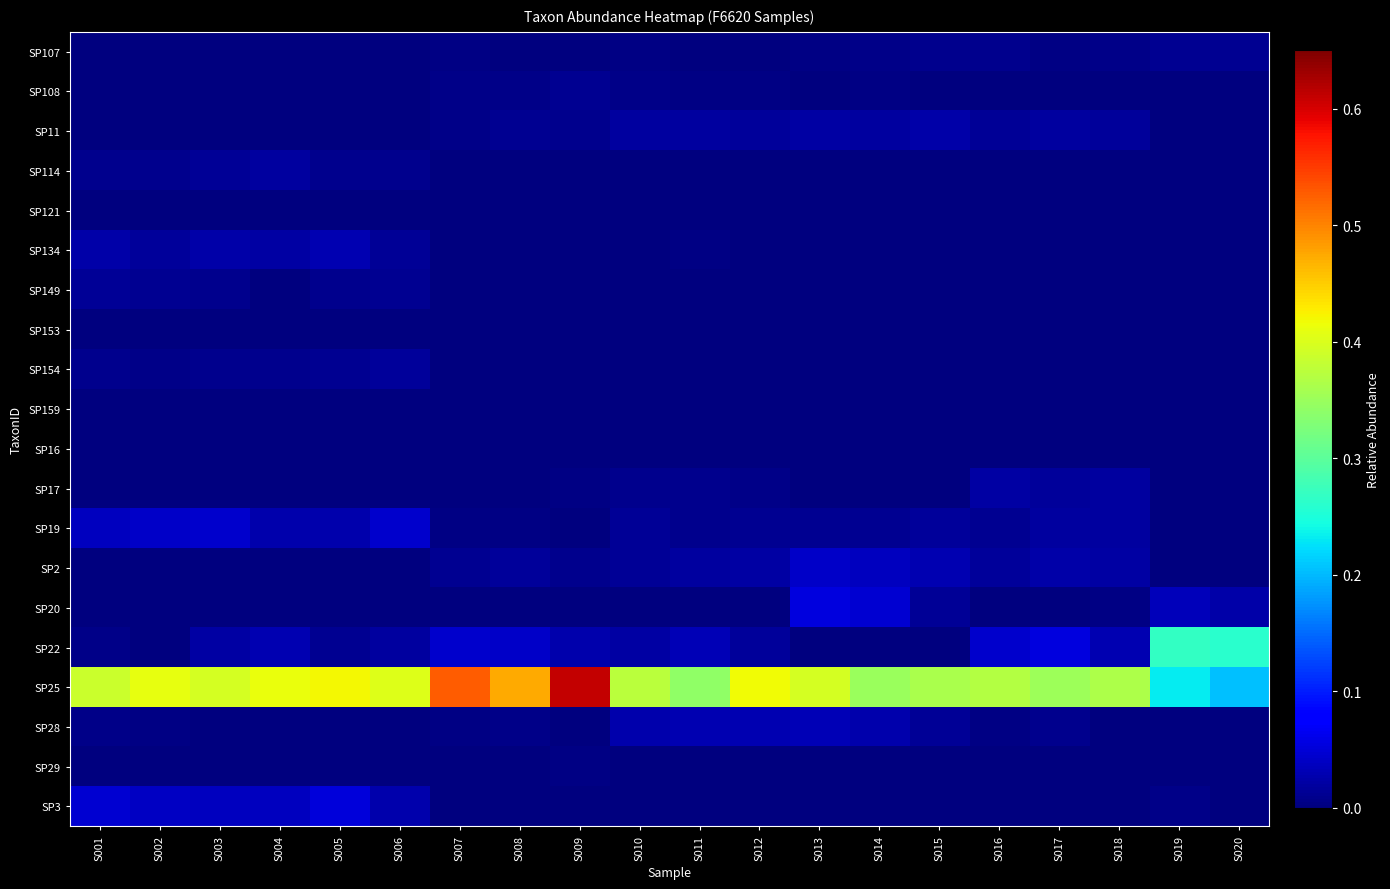

Reading left to right, list all the values displayed in this chart.

SP107: S001=0.0	S002=0.0	S003=0.0	S004=0.0	S005=0.0	S006=0.0	S007=0.0	S008=0.0	S009=0.0	S010=0.0	S011=0.0	S012=0.0	S013=0.0	S014=0.0	S015=0.0	S016=0.0	S017=0.0	S018=0.0	S019=0.0	S020=0.0
SP108: S001=0.0	S002=0.0	S003=0.0	S004=0.0	S005=0.0	S006=0.0	S007=0.0	S008=0.0	S009=0.0	S010=0.0	S011=0.0	S012=0.0	S013=0.0	S014=0.0	S015=0.0	S016=0.0	S017=0.0	S018=0.0	S019=0.0	S020=0.0
SP11: S001=0.0	S002=0.0	S003=0.0	S004=0.0	S005=0.0	S006=0.0	S007=0.0	S008=0.0	S009=0.0	S010=0.0	S011=0.0	S012=0.0	S013=0.0	S014=0.0	S015=0.0	S016=0.0	S017=0.0	S018=0.0	S019=0.0	S020=0.0
SP114: S001=0.0	S002=0.0	S003=0.0	S004=0.0	S005=0.0	S006=0.0	S007=0.0	S008=0.0	S009=0.0	S010=0.0	S011=0.0	S012=0.0	S013=0.0	S014=0.0	S015=0.0	S016=0.0	S017=0.0	S018=0.0	S019=0.0	S020=0.0
SP121: S001=0.0	S002=0.0	S003=0.0	S004=0.0	S005=0.0	S006=0.0	S007=0.0	S008=0.0	S009=0.0	S010=0.0	S011=0.0	S012=0.0	S013=0.0	S014=0.0	S015=0.0	S016=0.0	S017=0.0	S018=0.0	S019=0.0	S020=0.0
SP134: S001=0.0	S002=0.0	S003=0.0	S004=0.0	S005=0.0	S006=0.0	S007=0.0	S008=0.0	S009=0.0	S010=0.0	S011=0.0	S012=0.0	S013=0.0	S014=0.0	S015=0.0	S016=0.0	S017=0.0	S018=0.0	S019=0.0	S020=0.0
SP149: S001=0.0	S002=0.0	S003=0.0	S004=0.0	S005=0.0	S006=0.0	S007=0.0	S008=0.0	S009=0.0	S010=0.0	S011=0.0	S012=0.0	S013=0.0	S014=0.0	S015=0.0	S016=0.0	S017=0.0	S018=0.0	S019=0.0	S020=0.0
SP153: S001=0.0	S002=0.0	S003=0.0	S004=0.0	S005=0.0	S006=0.0	S007=0.0	S008=0.0	S009=0.0	S010=0.0	S011=0.0	S012=0.0	S013=0.0	S014=0.0	S015=0.0	S016=0.0	S017=0.0	S018=0.0	S019=0.0	S020=0.0
SP154: S001=0.0	S002=0.0	S003=0.0	S004=0.0	S005=0.0	S006=0.0	S007=0.0	S008=0.0	S009=0.0	S010=0.0	S011=0.0	S012=0.0	S013=0.0	S014=0.0	S015=0.0	S016=0.0	S017=0.0	S018=0.0	S019=0.0	S020=0.0
SP159: S001=0.0	S002=0.0	S003=0.0	S004=0.0	S005=0.0	S006=0.0	S007=0.0	S008=0.0	S009=0.0	S010=0.0	S011=0.0	S012=0.0	S013=0.0	S014=0.0	S015=0.0	S016=0.0	S017=0.0	S018=0.0	S019=0.0	S020=0.0
SP16: S001=0.0	S002=0.0	S003=0.0	S004=0.0	S005=0.0	S006=0.0	S007=0.0	S008=0.0	S009=0.0	S010=0.0	S011=0.0	S012=0.0	S013=0.0	S014=0.0	S015=0.0	S016=0.0	S017=0.0	S018=0.0	S019=0.0	S020=0.0
SP17: S001=0.0	S002=0.0	S003=0.0	S004=0.0	S005=0.0	S006=0.0	S007=0.0	S008=0.0	S009=0.0	S010=0.0	S011=0.0	S012=0.0	S013=0.0	S014=0.0	S015=0.0	S016=0.0	S017=0.0	S018=0.0	S019=0.0	S020=0.0
SP19: S001=0.0	S002=0.0	S003=0.0	S004=0.0	S005=0.0	S006=0.0	S007=0.0	S008=0.0	S009=0.0	S010=0.0	S011=0.0	S012=0.0	S013=0.0	S014=0.0	S015=0.0	S016=0.0	S017=0.0	S018=0.0	S019=0.0	S020=0.0
SP2: S001=0.0	S002=0.0	S003=0.0	S004=0.0	S005=0.0	S006=0.0	S007=0.0	S008=0.0	S009=0.0	S010=0.0	S011=0.0	S012=0.0	S013=0.0	S014=0.0	S015=0.0	S016=0.0	S017=0.0	S018=0.0	S019=0.0	S020=0.0
SP20: S001=0.0	S002=0.0	S003=0.0	S004=0.0	S005=0.0	S006=0.0	S007=0.0	S008=0.0	S009=0.0	S010=0.0	S011=0.0	S012=0.0	S013=0.1	S014=0.0	S015=0.0	S016=0.0	S017=0.0	S018=0.0	S019=0.0	S020=0.0
SP22: S001=0.0	S002=0.0	S003=0.0	S004=0.0	S005=0.0	S006=0.0	S007=0.0	S008=0.0	S009=0.0	S010=0.0	S011=0.0	S012=0.0	S013=0.0	S014=0.0	S015=0.0	S016=0.0	S017=0.1	S018=0.0	S019=0.3	S020=0.3
SP25: S001=0.4	S002=0.4	S003=0.4	S004=0.4	S005=0.4	S006=0.4	S007=0.5	S008=0.5	S009=0.6	S010=0.4	S011=0.3	S012=0.4	S013=0.4	S014=0.3	S015=0.4	S016=0.4	S017=0.4	S018=0.4	S019=0.2	S020=0.2
SP28: S001=0.0	S002=0.0	S003=0.0	S004=0.0	S005=0.0	S006=0.0	S007=0.0	S008=0.0	S009=0.0	S010=0.0	S011=0.0	S012=0.0	S013=0.0	S014=0.0	S015=0.0	S016=0.0	S017=0.0	S018=0.0	S019=0.0	S020=0.0
SP29: S001=0.0	S002=0.0	S003=0.0	S004=0.0	S005=0.0	S006=0.0	S007=0.0	S008=0.0	S009=0.0	S010=0.0	S011=0.0	S012=0.0	S013=0.0	S014=0.0	S015=0.0	S016=0.0	S017=0.0	S018=0.0	S019=0.0	S020=0.0
SP3: S001=0.0	S002=0.0	S003=0.0	S004=0.0	S005=0.1	S006=0.0	S007=0.0	S008=0.0	S009=0.0	S010=0.0	S011=0.0	S012=0.0	S013=0.0	S014=0.0	S015=0.0	S016=0.0	S017=0.0	S018=0.0	S019=0.0	S020=0.0